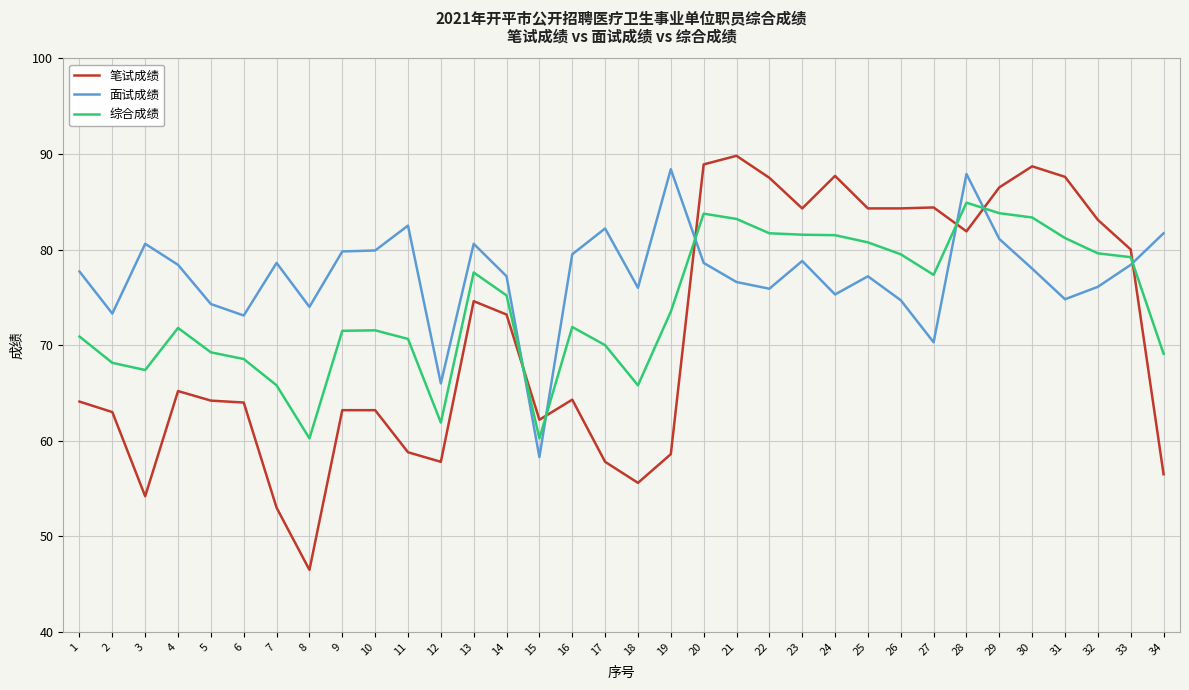

Where is the first local minimum for 笔试成绩?

3